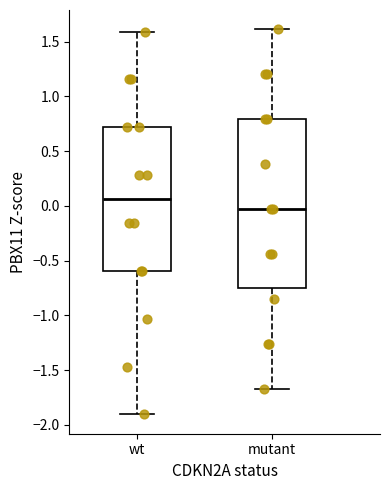

Reading left to right, transcribe this box plot: for each box, give where its median line is, the range the box spans, and where its two whiskers end, as read against the y-axis. The values are not printed on the chart, so give them approximately, as read against the axis.

wt: median 0.05, box -0.60 to 0.70, whiskers -1.90 to 1.60
mutant: median -0.05, box -0.75 to 0.80, whiskers -1.65 to 1.60